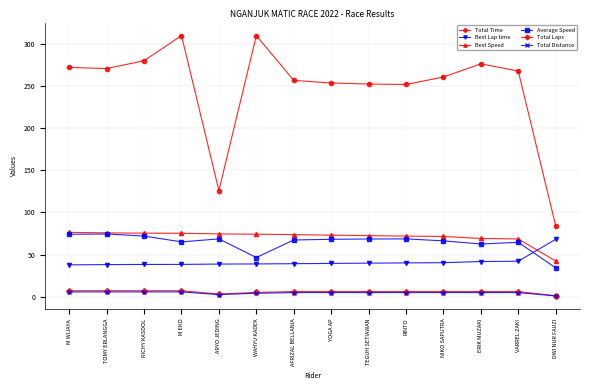

What is the difference between the highest and lowest values at ERIK MUZAKI?

271.7